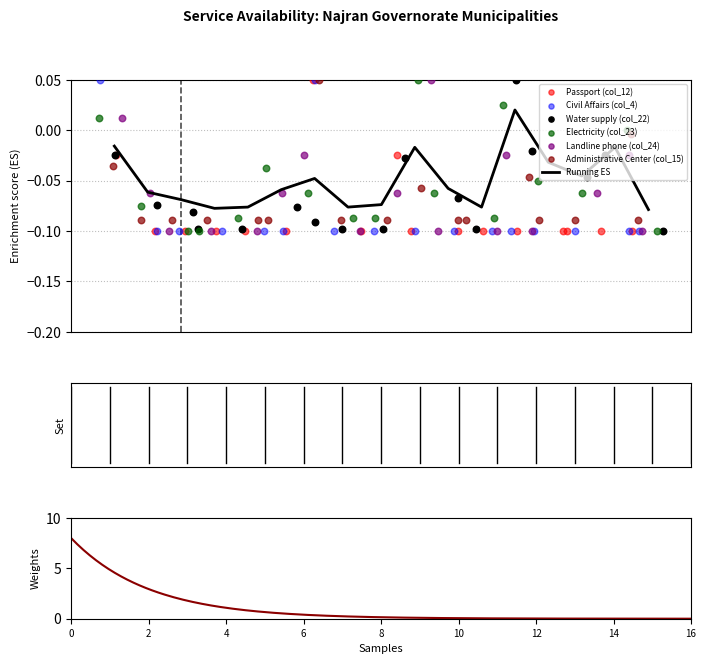

Which series has the widest spread of Y values?

Water supply (col_22)